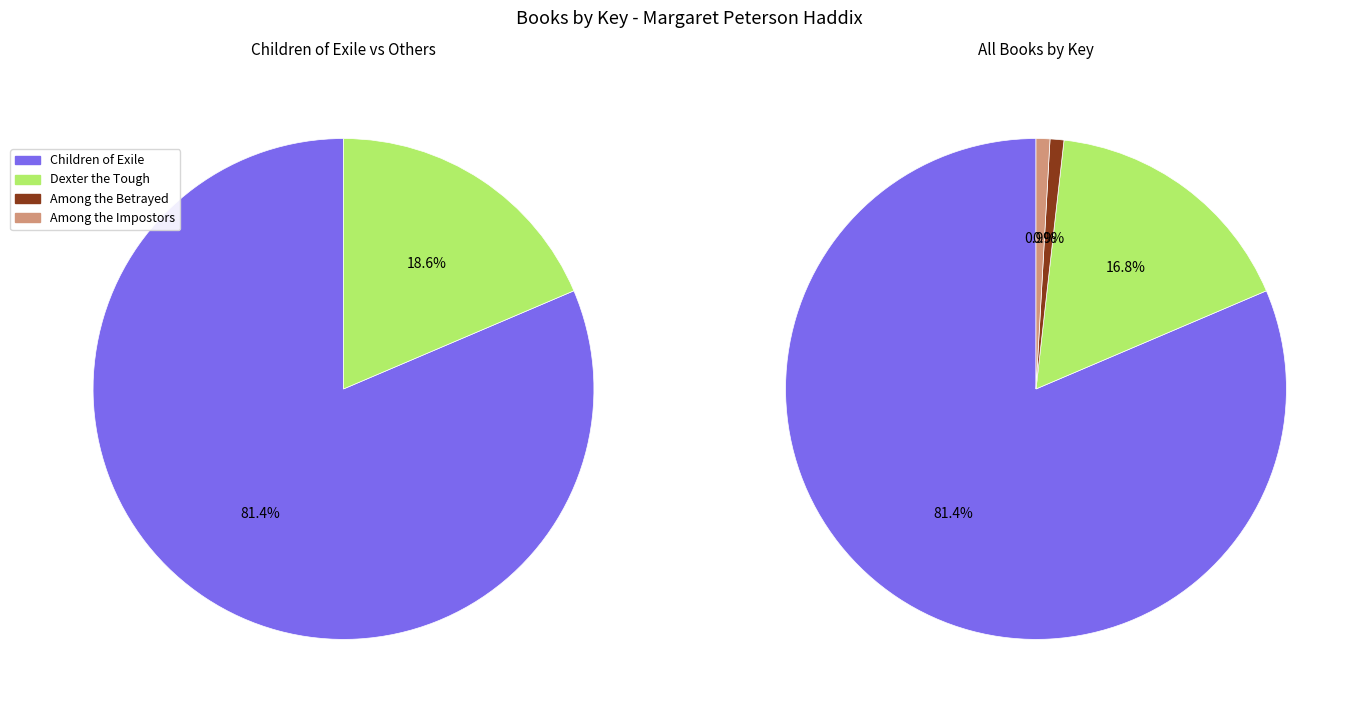

What is the ratio of the value at Dexter the Tough to the value at Among the Impostors?

18.8